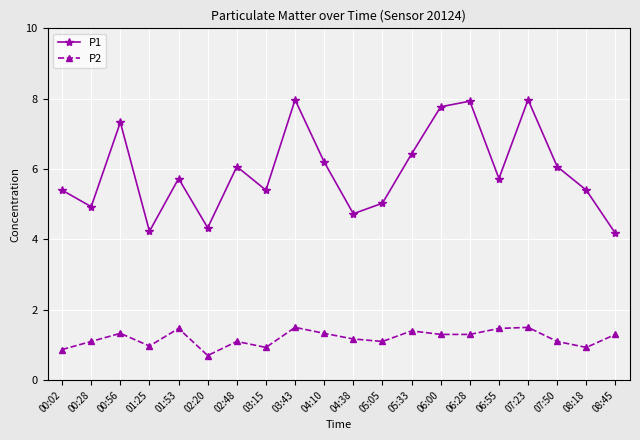

How many lines are shown in the chart?

2